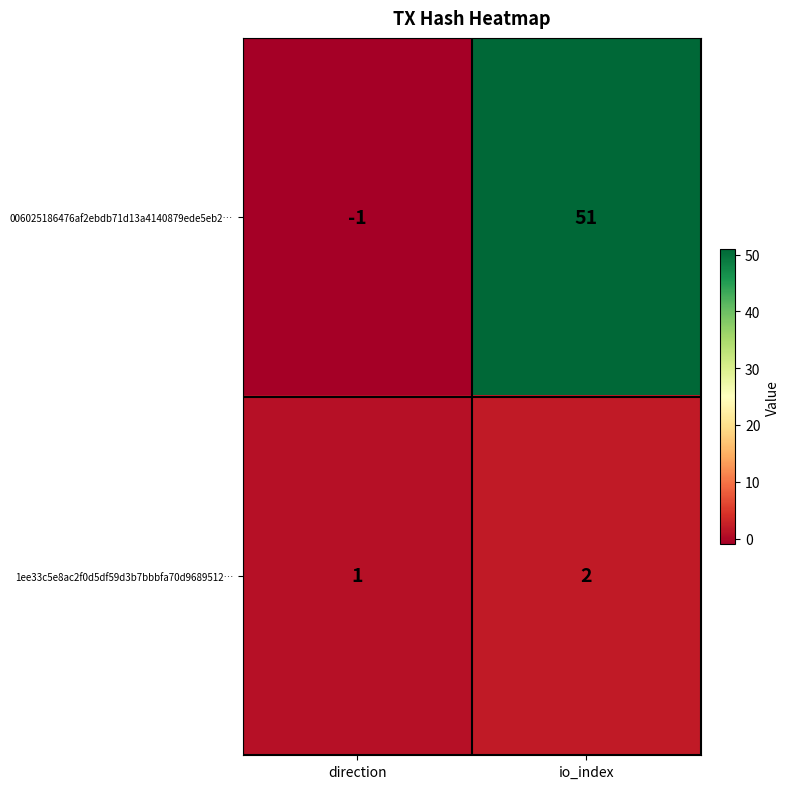

Between direction and io_index, which series saw the biggest shift?

006025186476af2ebdb71d13a4140879ede5eb2…